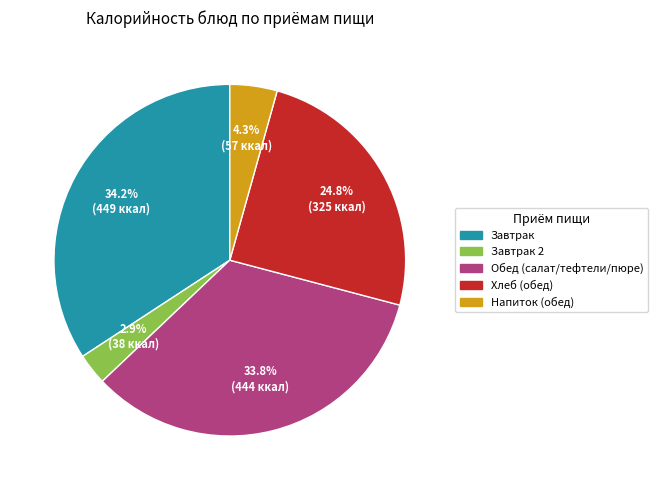

Which has a higher value, Напиток (обед) or Завтрак?

Завтрак